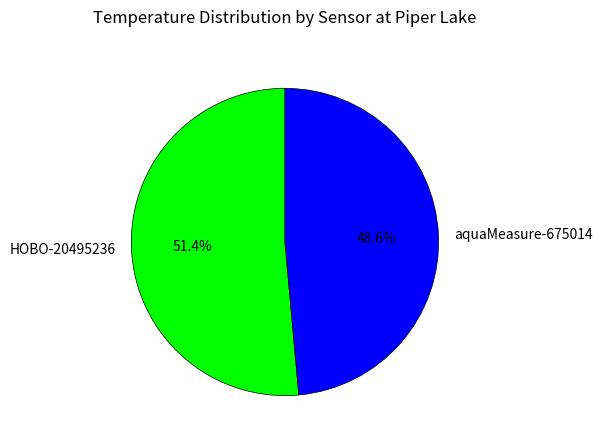

Which has a higher value, aquaMeasure-675014 or HOBO-20495236?

HOBO-20495236